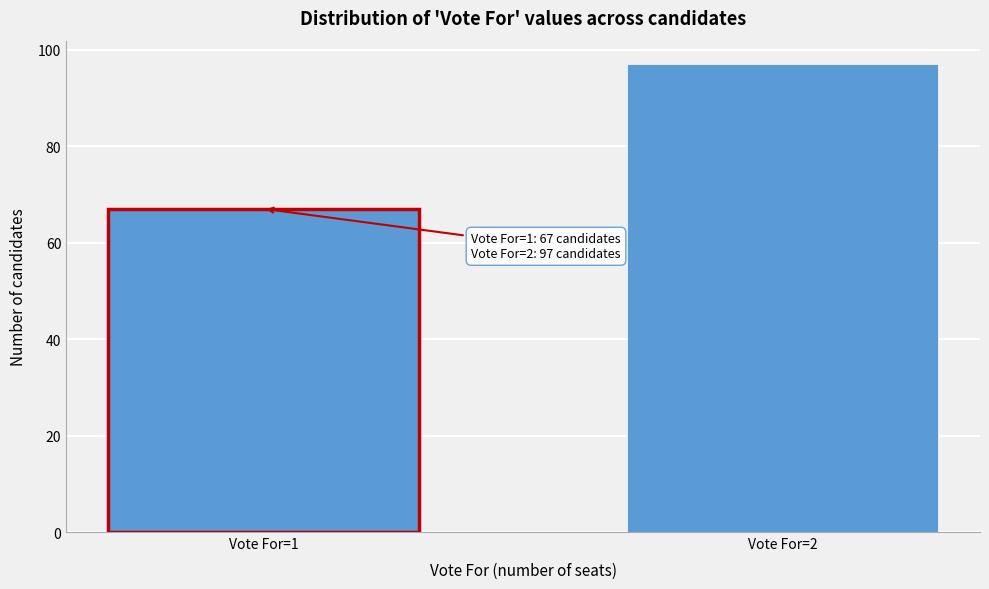

Reading left to right, transcribe all the data shown in this chart.

Vote For=1=67	Vote For=2=97